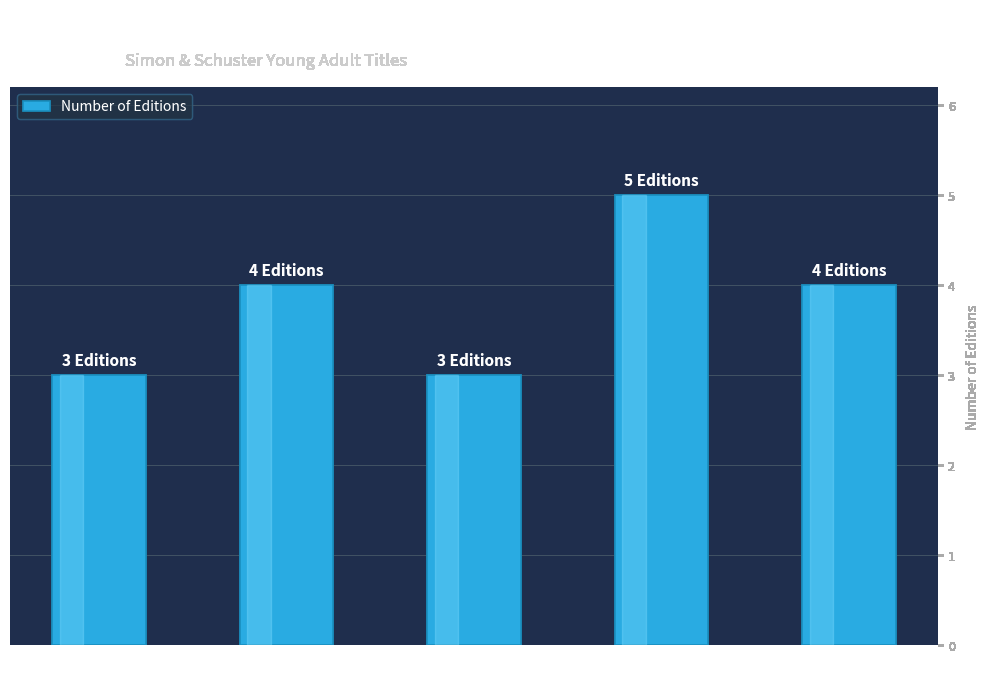

What is the label of the 2nd bar from the left?

Christopher Pike